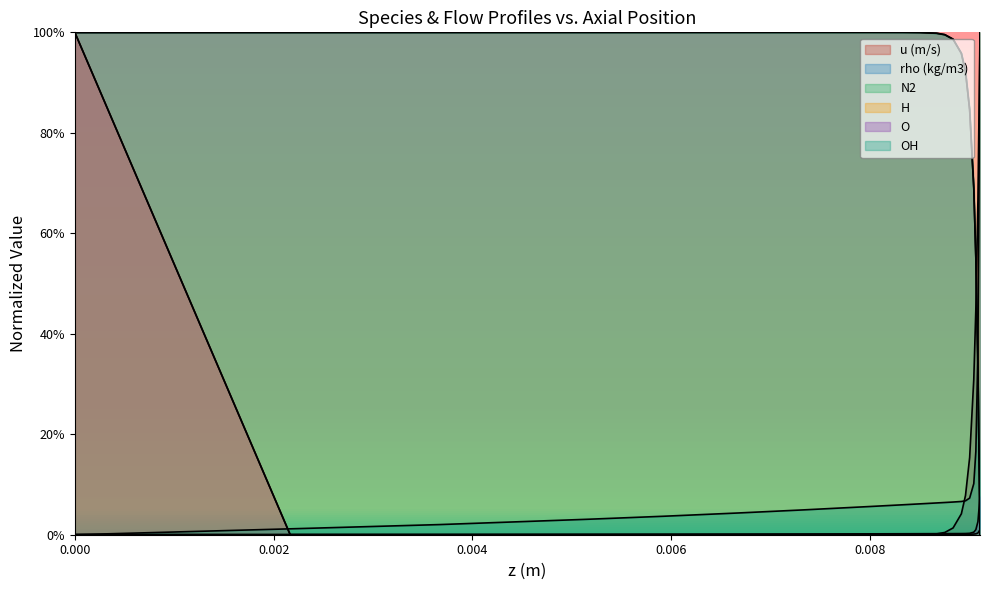

What is the value of the rho (kg/m3) point at the 8th from the left?

1.0